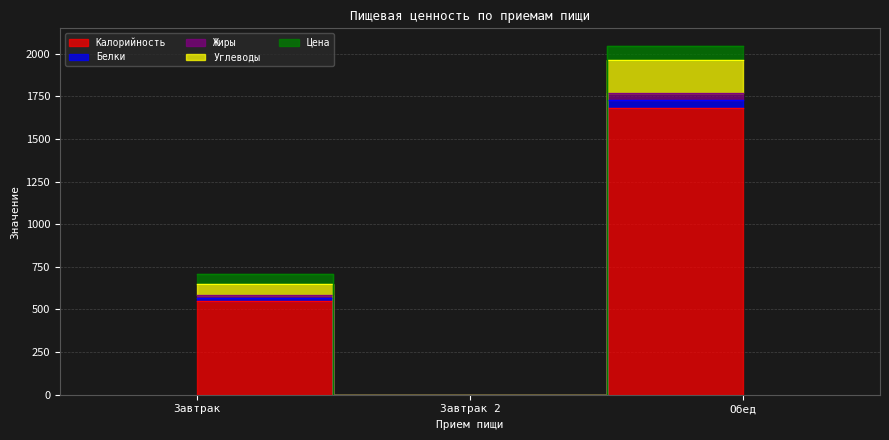

Read the Калорийность value at Завтрак.

548.0